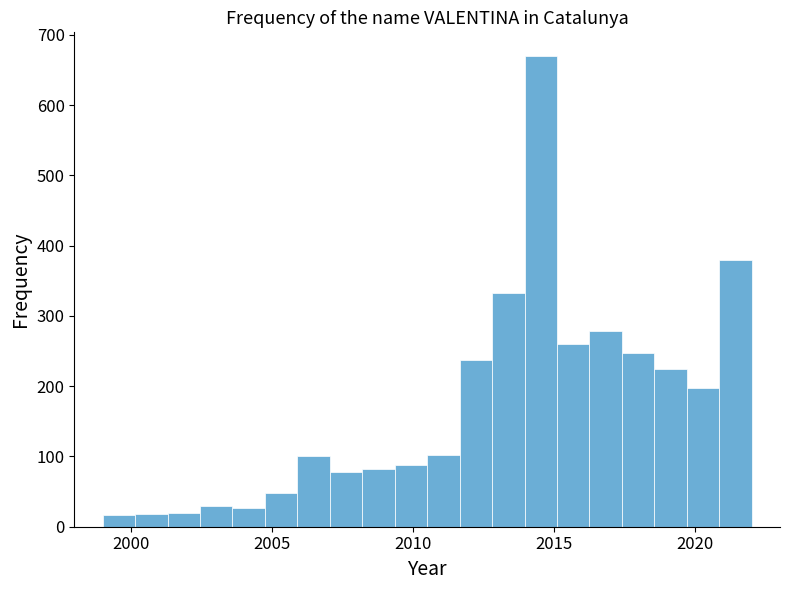

Read against the x-axis, roughly where is the centre of the tallest bar?

2014.5